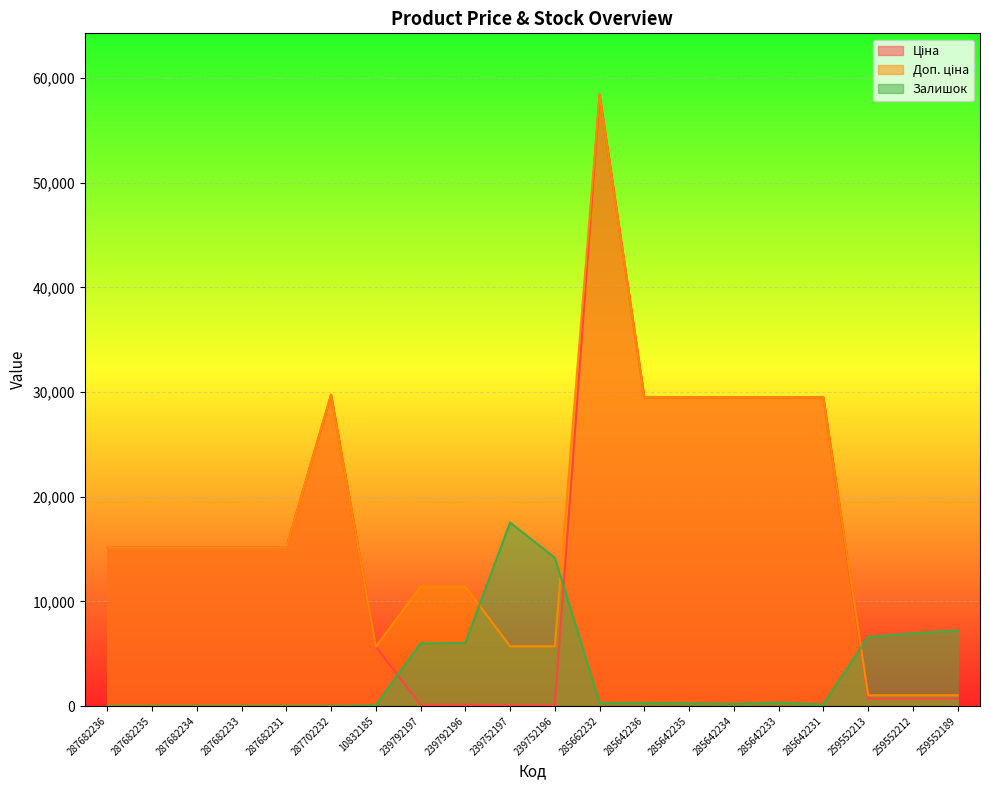

How many lines are shown in the chart?

3